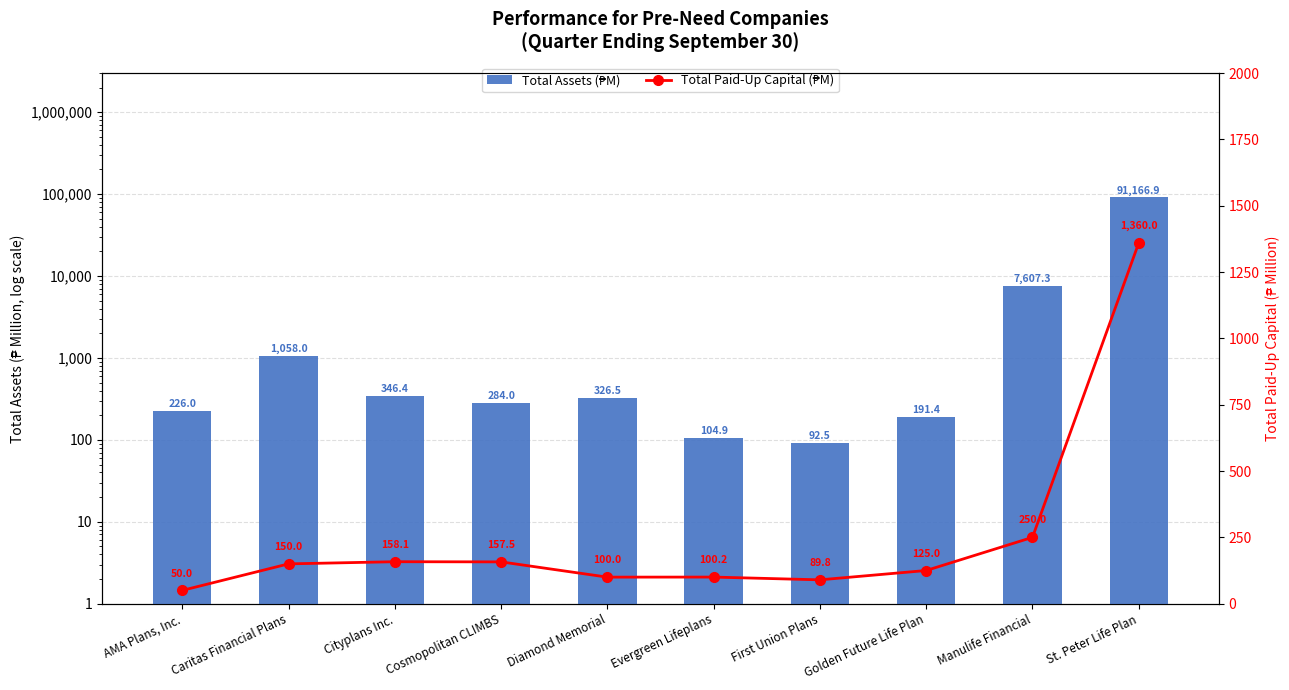

Where does the Total Paid-Up Capital (₱M) series first go above 150?

Cityplans Inc.